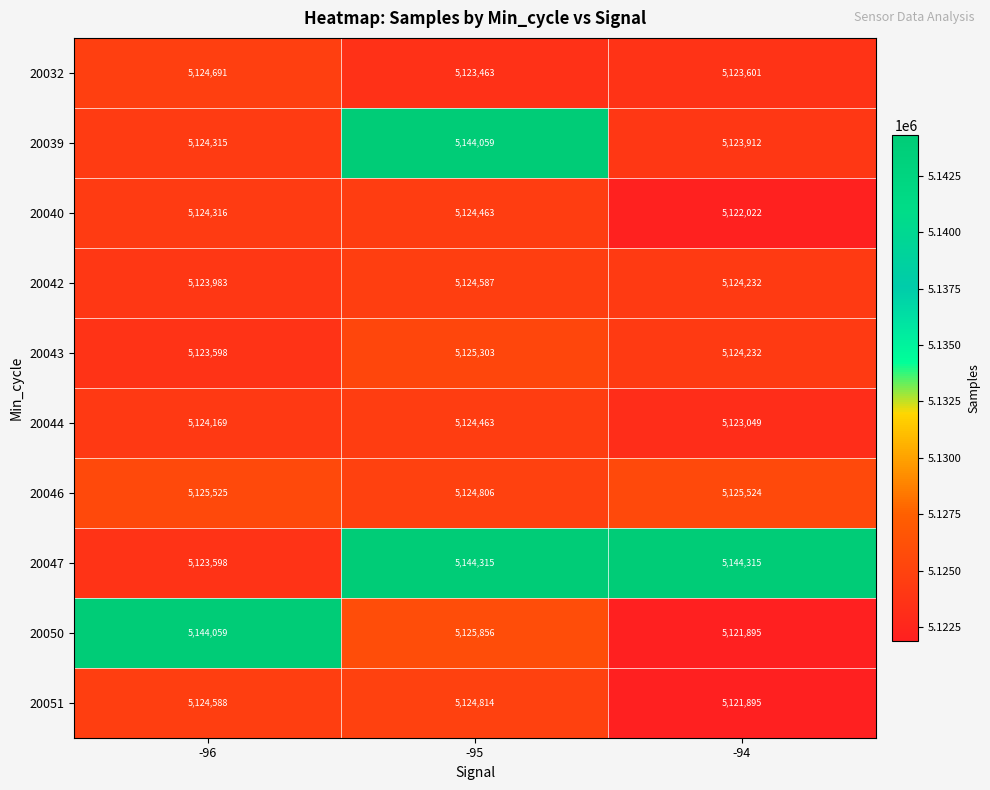

Which series has the largest total across all categories?

20047